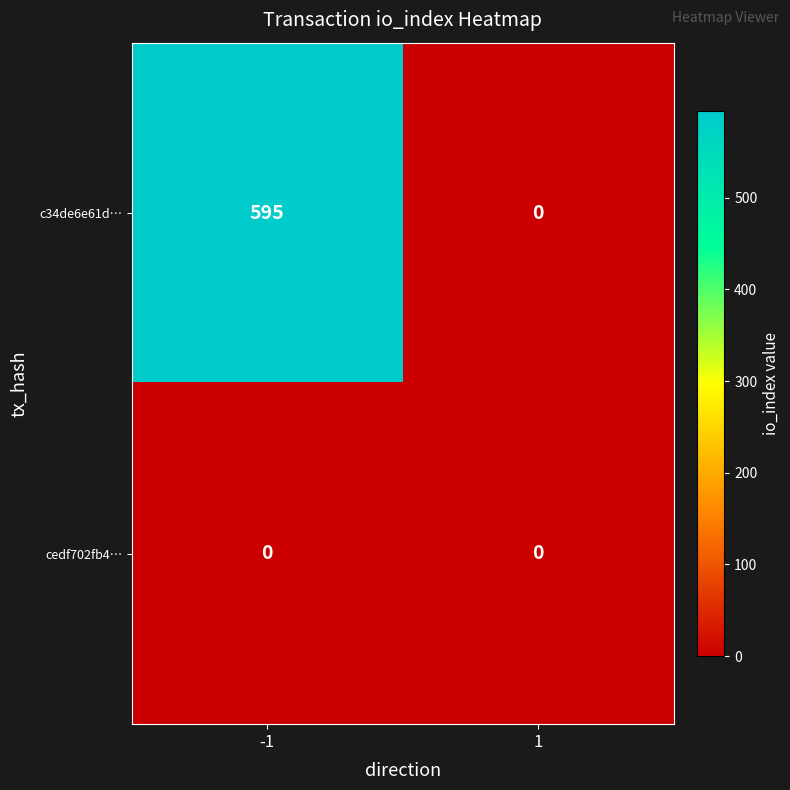

Reading left to right, transcribe all the data shown in this chart.

c34de6e61d…: 595	0
cedf702fb4…: 0	0